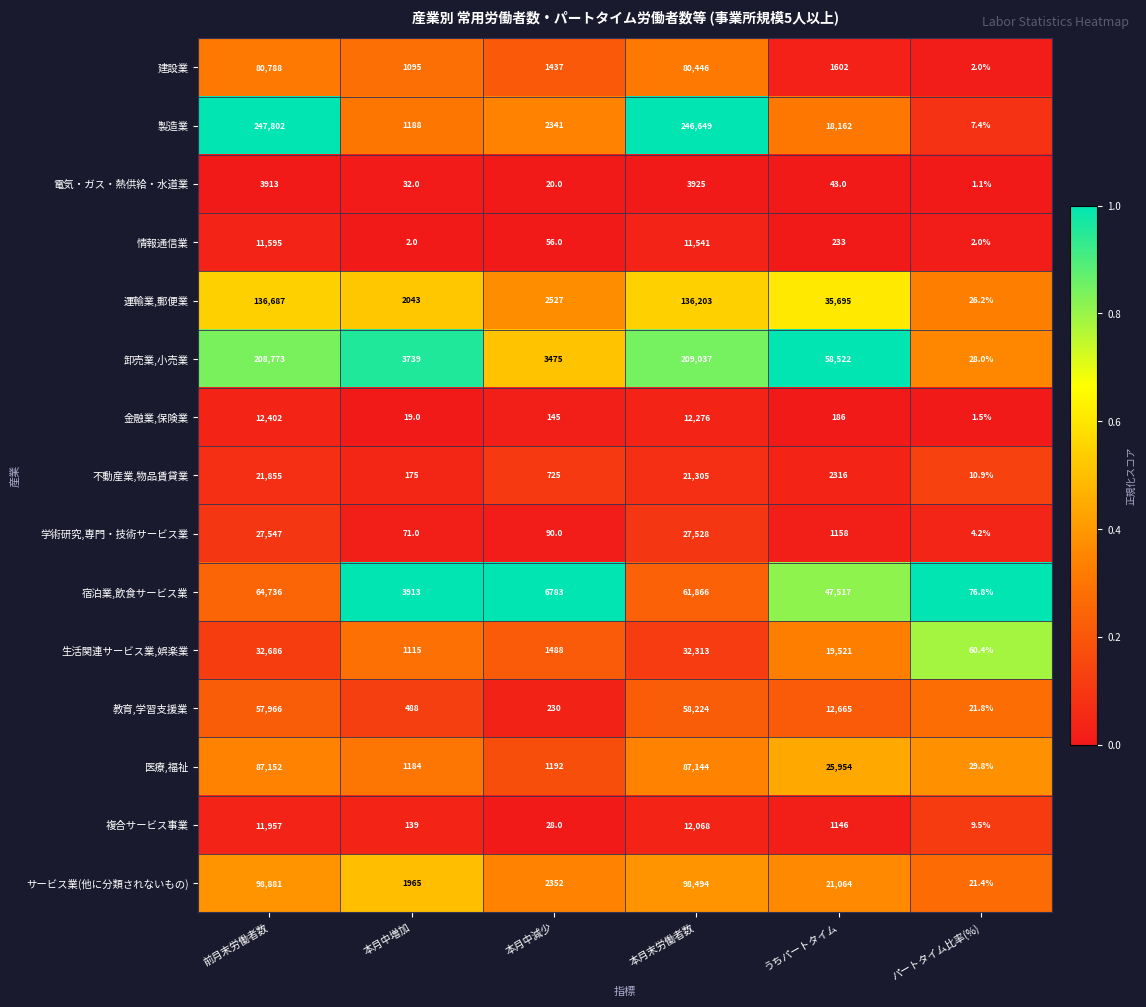

Where is 運輸業,郵便業 nearest to the value 68356?

うちパートタイム